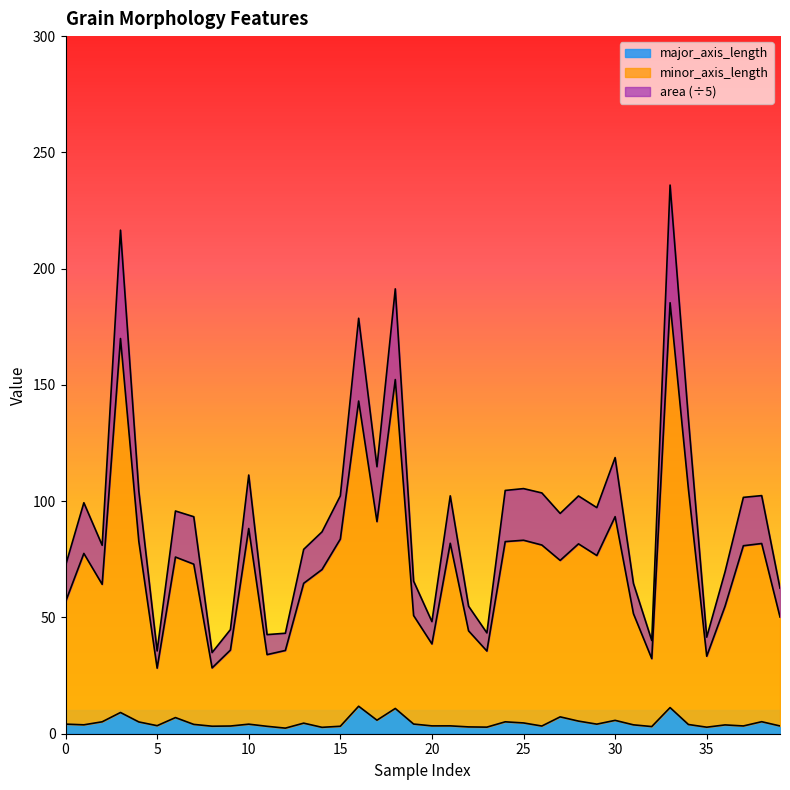

How many data points in major_axis_length are less than 4?

20